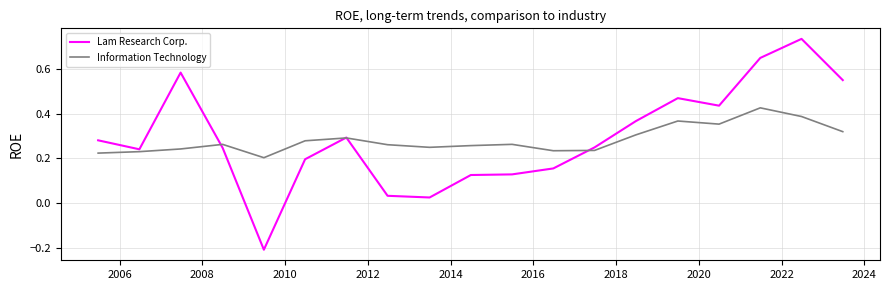

Which series has the widest spread of values?

Lam Research Corp.